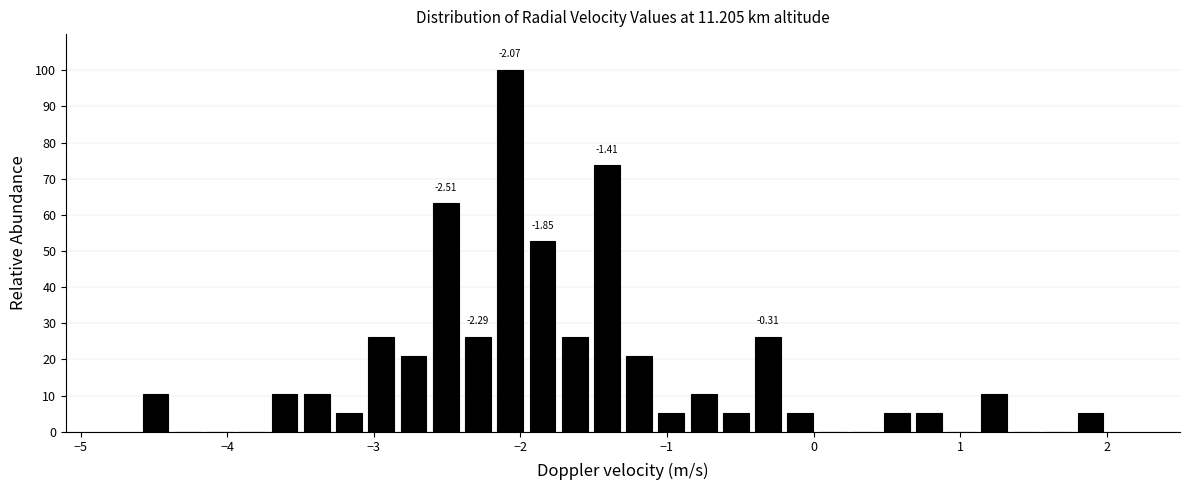

Read against the x-axis, roughly where is the centre of the tallest bar?

-2.1